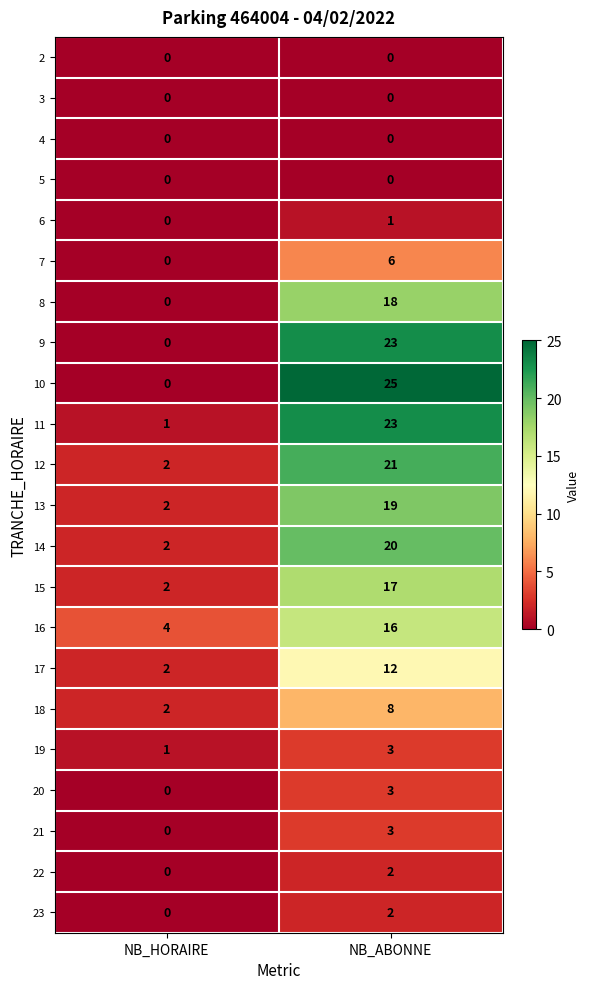

What is the sum of the 9 values at NB_ABONNE and NB_HORAIRE?

23